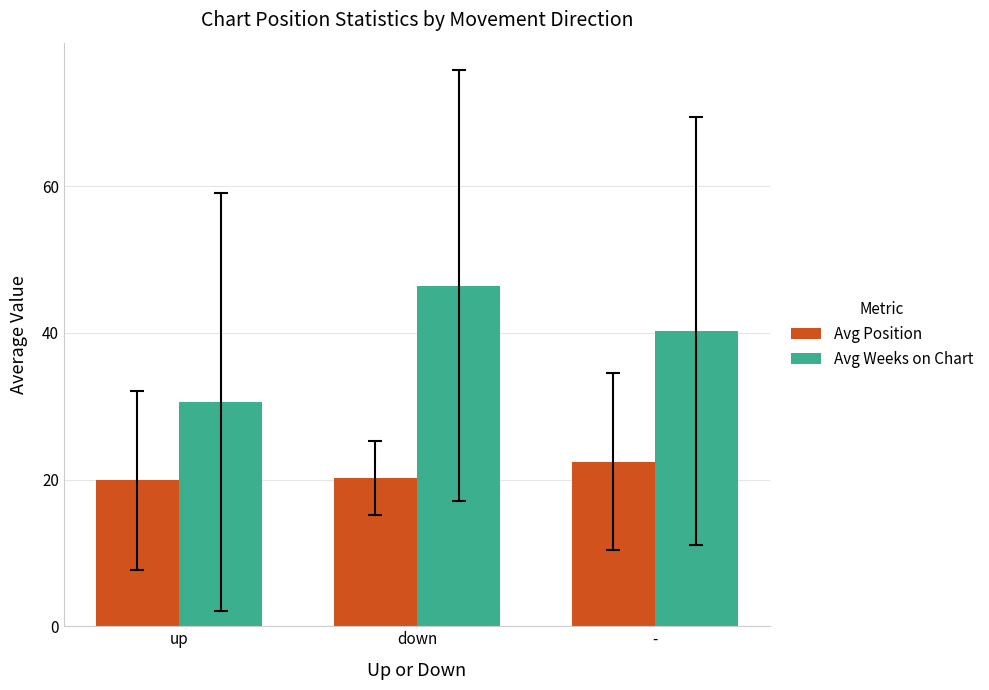

What is the label of the 3rd bar from the left?

-